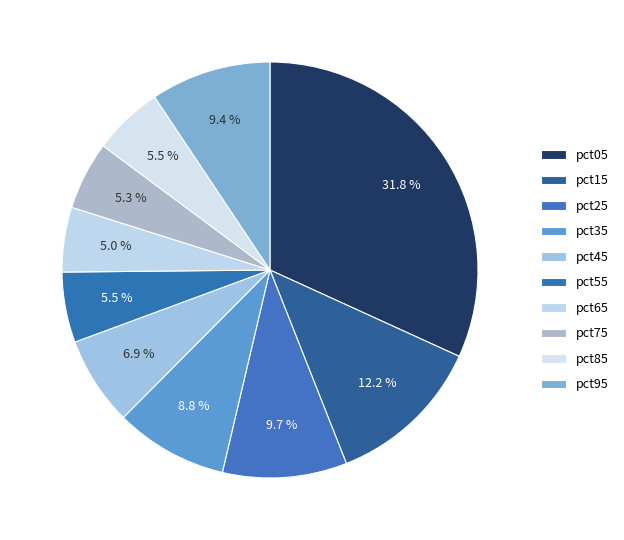

How many segments does this pie chart have?

10